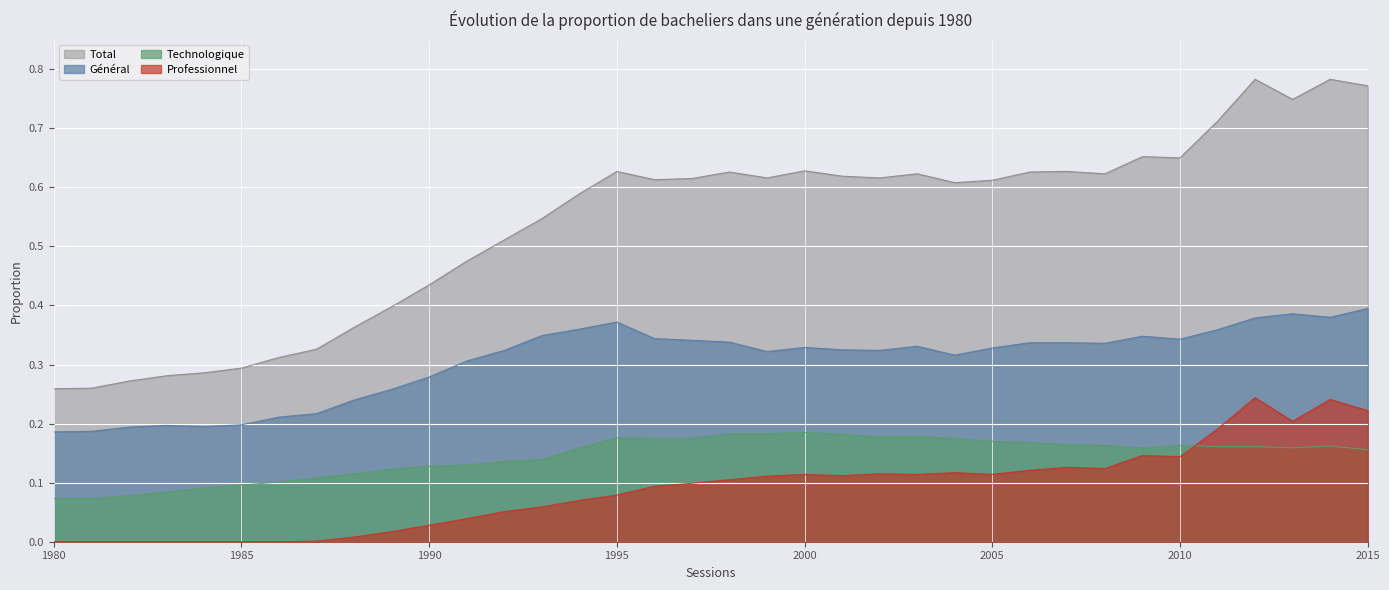

Does the chart display data point markers on the line(s)?

No